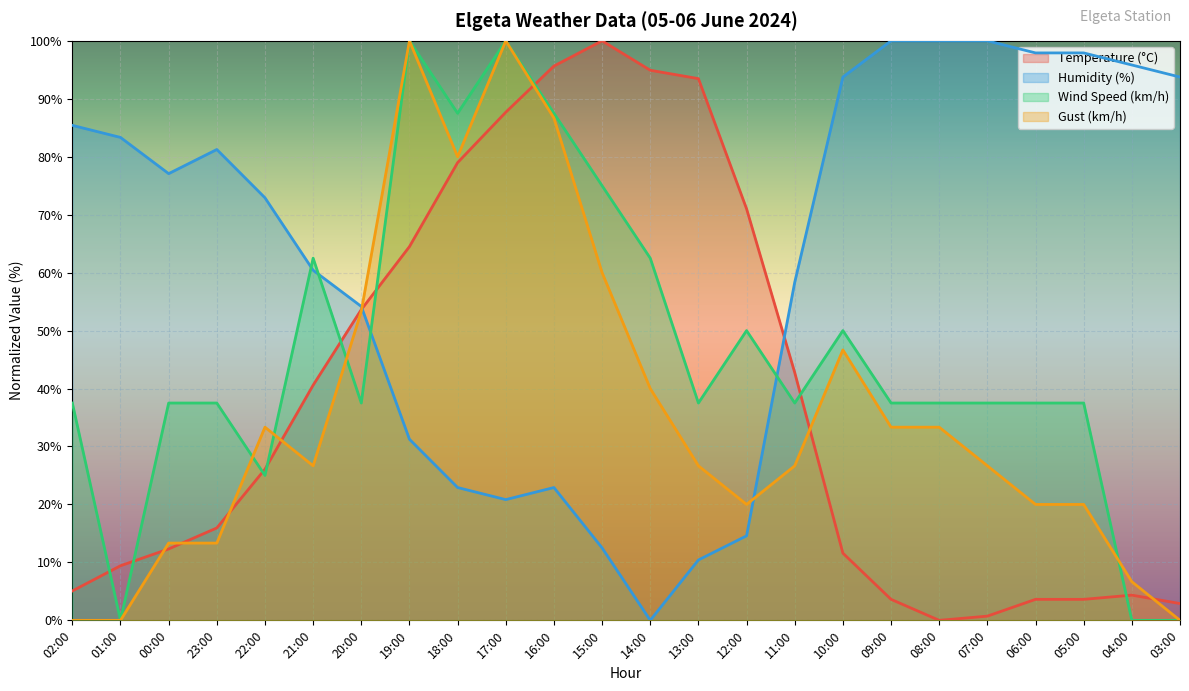

Reading left to right, transcribe all the data shown in this chart.

Temperature (°C): 5.1	9.4	12.3	15.9	26.1	40.6	53.6	64.5	79.0	87.7	95.7	100.0	94.9	93.5	71.0	42.8	11.6	3.6	0.0	0.7	3.6	3.6	4.3	2.9
Humidity (%): 85.4	83.3	77.1	81.2	72.9	60.4	54.2	31.2	22.9	20.8	22.9	12.5	0.0	10.4	14.6	58.3	93.8	100.0	100.0	100.0	97.9	97.9	95.8	93.8
Wind Speed (km/h): 37.5	0.0	37.5	37.5	25.0	62.5	37.5	100.0	87.5	100.0	87.5	75.0	62.5	37.5	50.0	37.5	50.0	37.5	37.5	37.5	37.5	37.5	0.0	0.0
Gust (km/h): 0.0	0.0	13.3	13.3	33.3	26.7	53.3	100.0	80.0	100.0	86.7	60.0	40.0	26.7	20.0	26.7	46.7	33.3	33.3	26.7	20.0	20.0	6.7	0.0